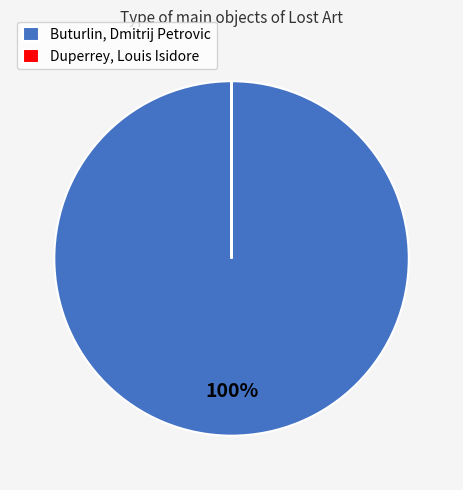

What percentage is the Buturlin, Dmitrij Petrovic slice, to the nearest percent?

100%